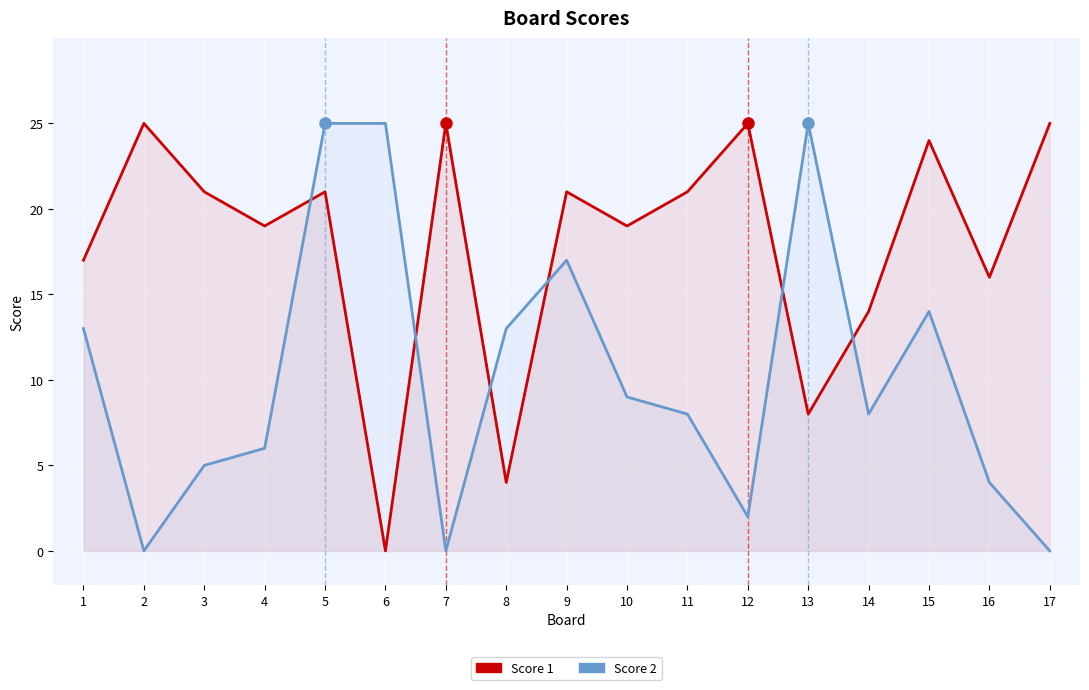

At which category is the sum across all series the highest?

5